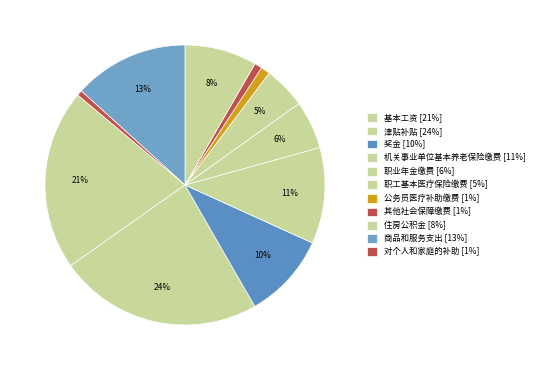

How many slices are in this pie chart?

11